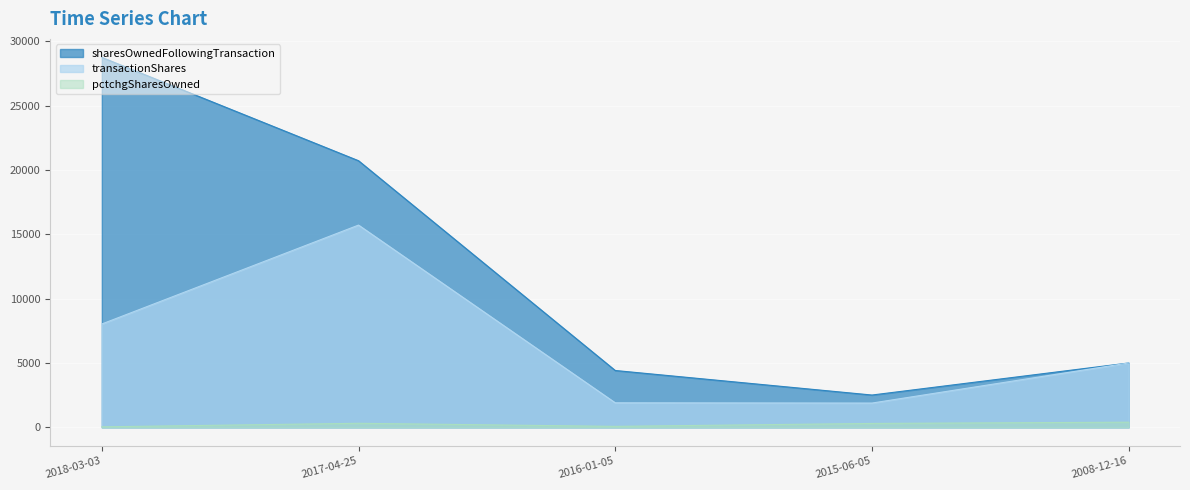

What is the label of the 3rd point from the left?

2016-01-05